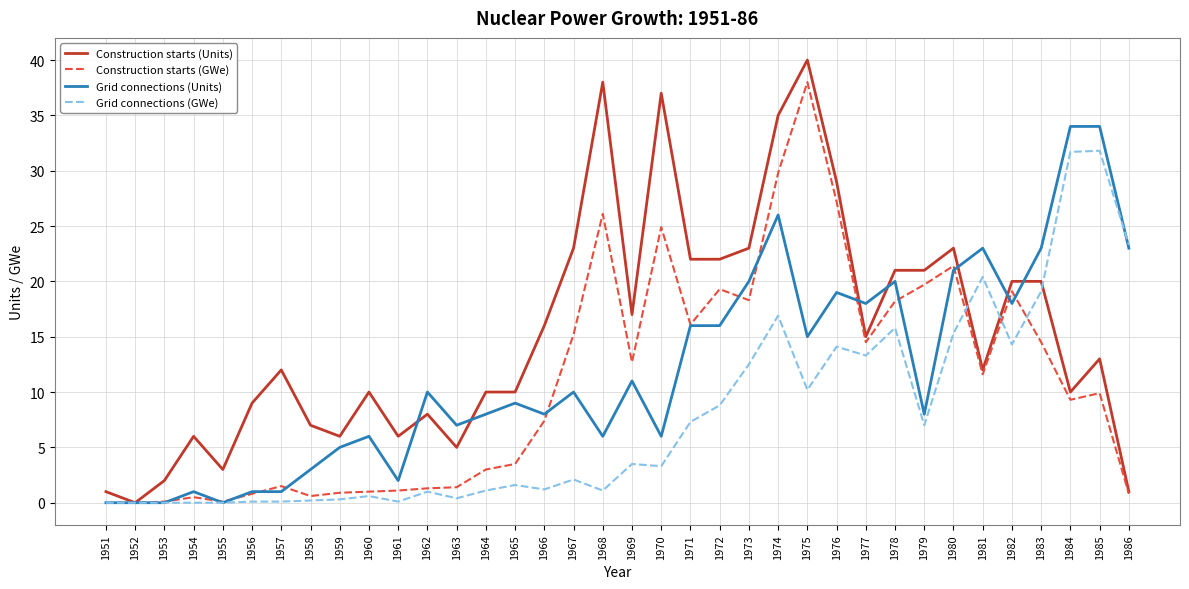

What is the difference between the Grid connections (GWe) values at 1974 and 1956?

16.8